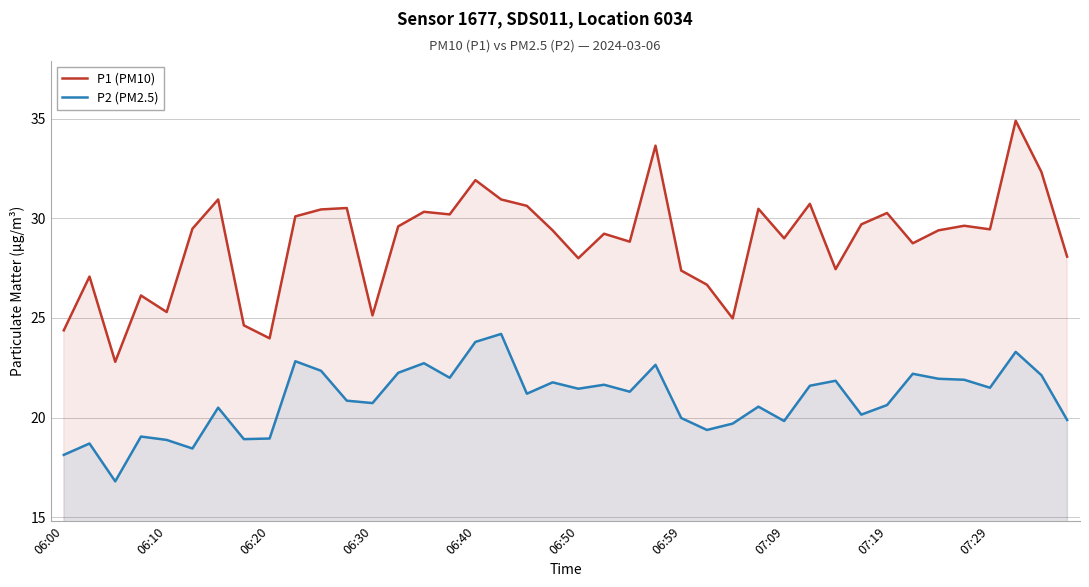

At which category is the sum across all series the highest?

37